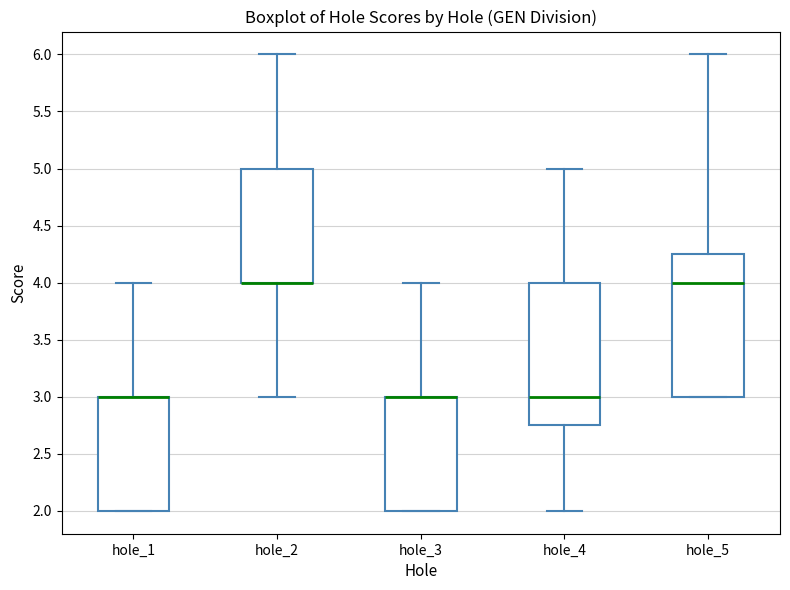

Reading left to right, transcribe this box plot: for each box, give where its median line is, the range the box spans, and where its two whiskers end, as read against the y-axis. The values are not printed on the chart, so give them approximately, as read against the axis.

hole_1: median 3.00 (drawn on the box's upper edge), box 2.00 to 3.00, whiskers 2.00 to 4.00
hole_2: median 4.00 (drawn on the box's lower edge), box 4.00 to 5.00, whiskers 3.00 to 6.00
hole_3: median 3.00 (drawn on the box's upper edge), box 2.00 to 3.00, whiskers 2.00 to 4.00
hole_4: median 3.00, box 2.75 to 4.00, whiskers 2.00 to 5.00
hole_5: median 4.00, box 3.00 to 4.25, whiskers 3.00 to 6.00